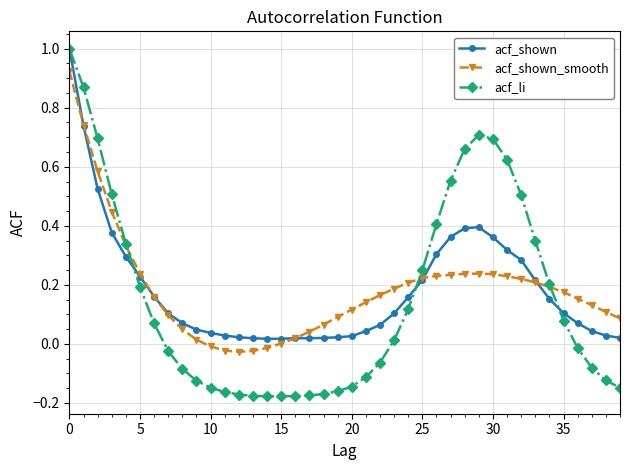

What are all the series names shown in the legend?

acf_shown, acf_shown_smooth, acf_li